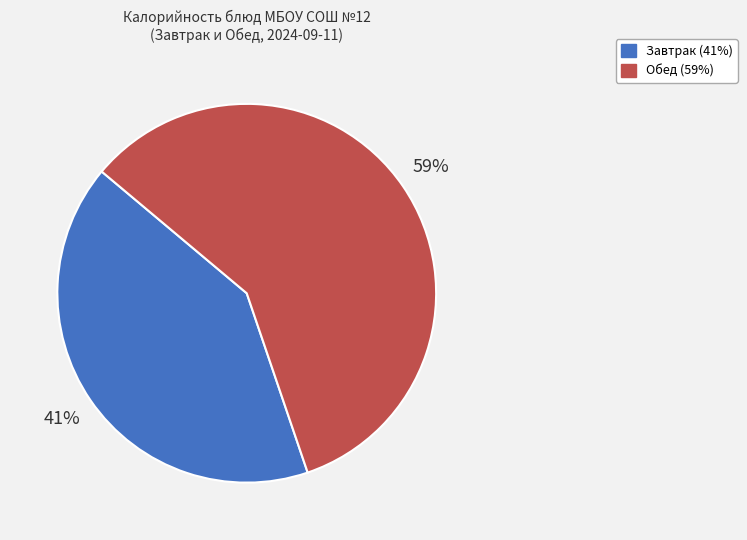

Does any single category account for the majority?

Yes